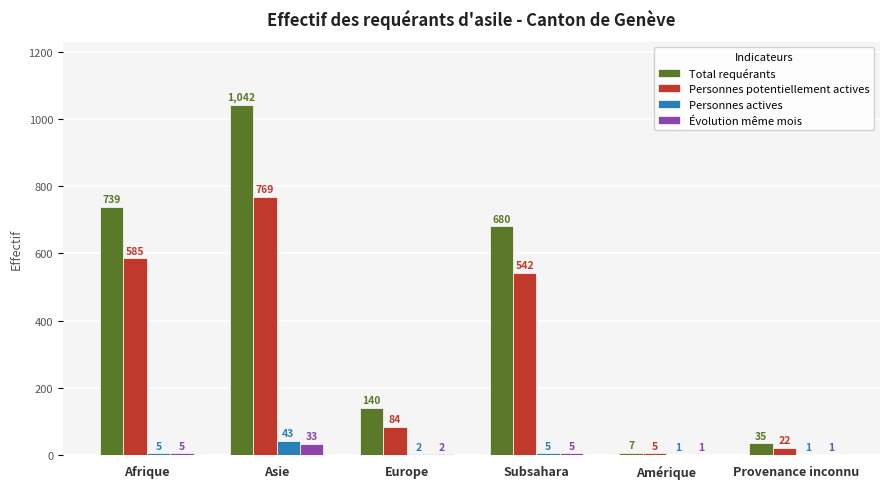

At which label does Évolution même mois reach its peak?

Asie